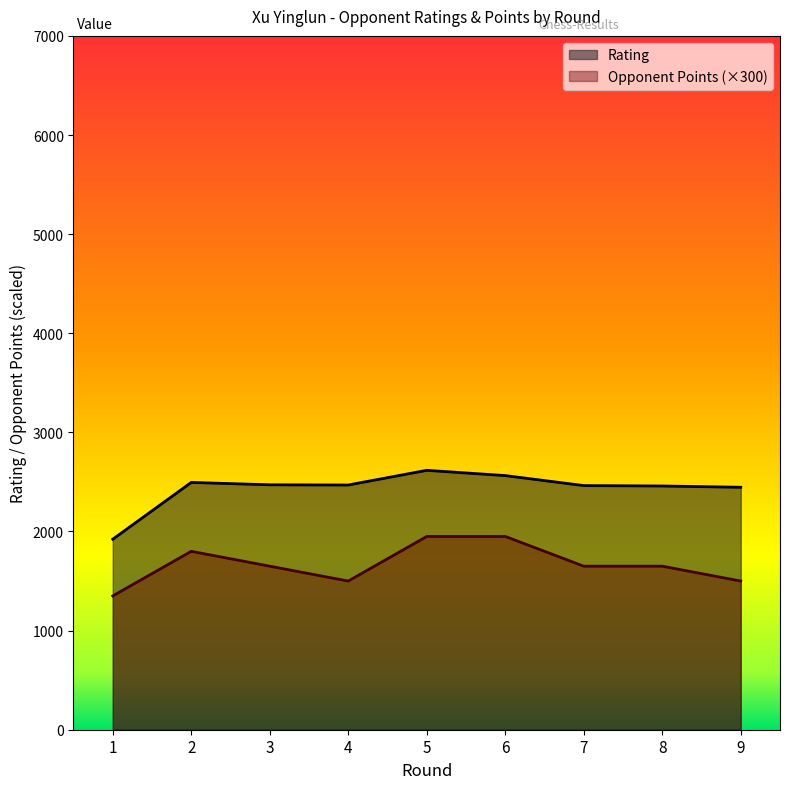

True or false: Opponent Points and Rating cross at least once.

False